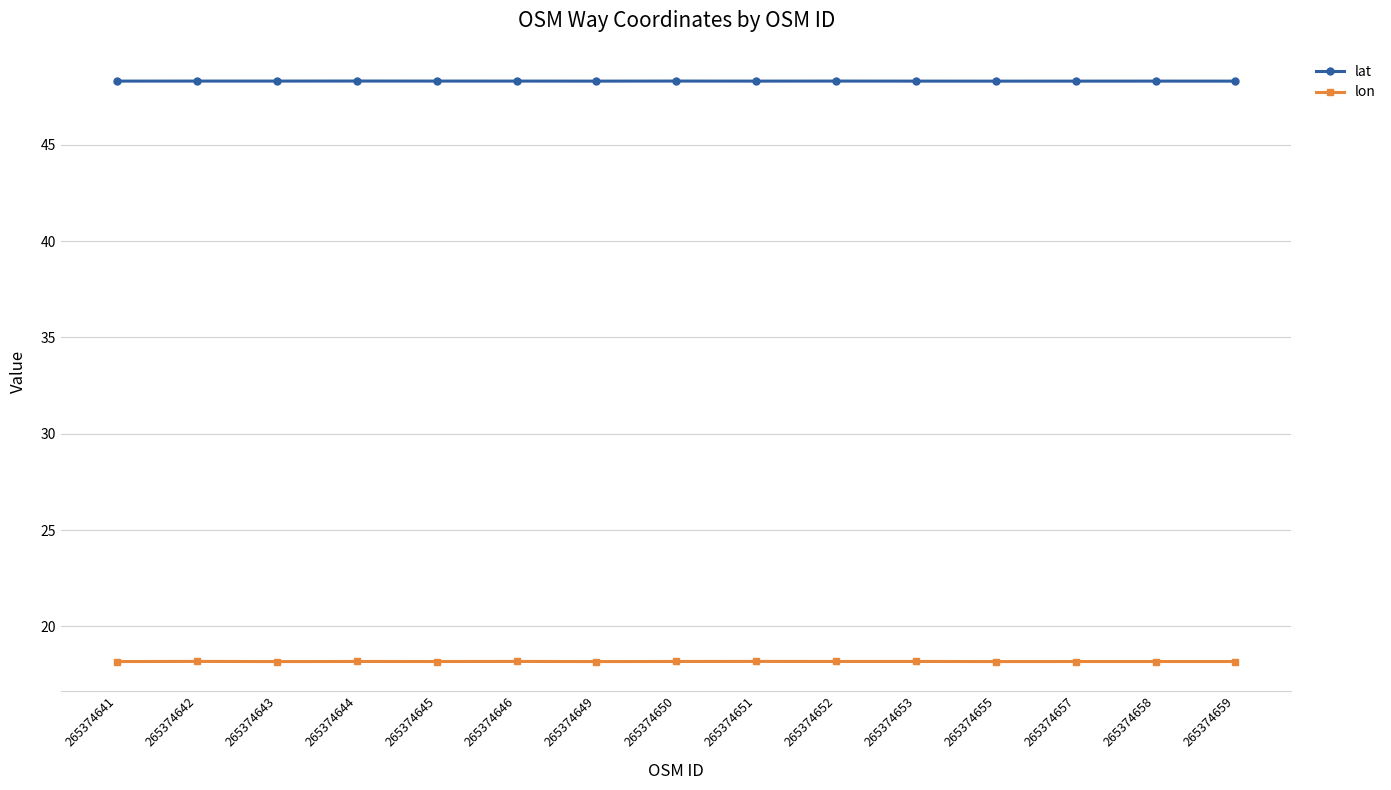

How many lat values are between 48 and 49?

15